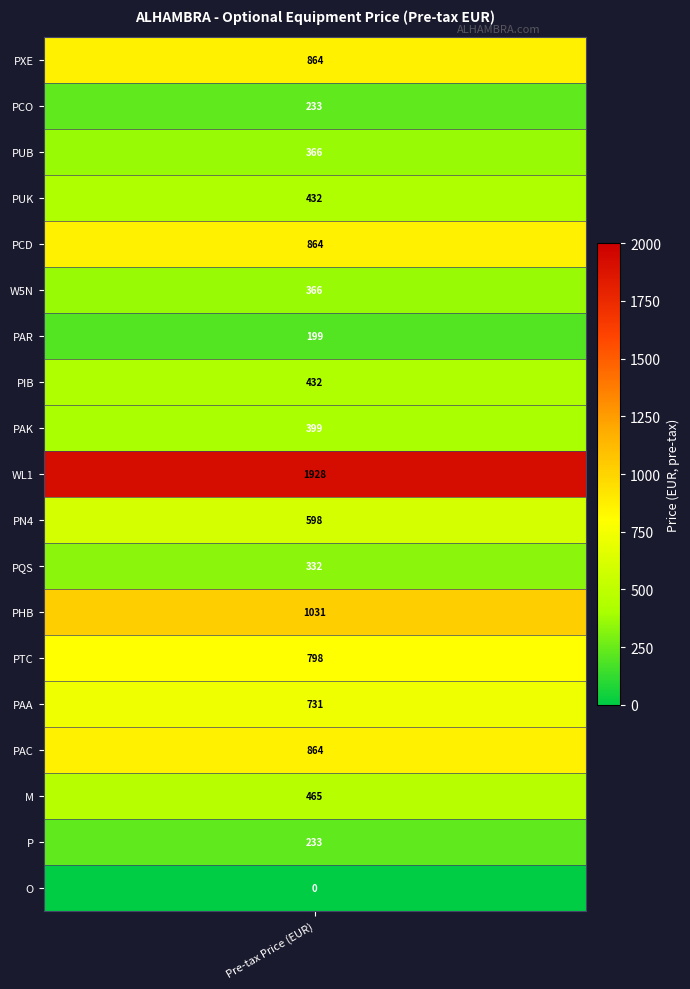

True or false: the data shows 0 at 18.

True